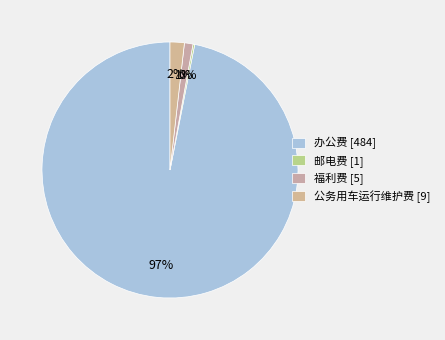

The 福利费 slice represents 1% of the pie. True or false?

True